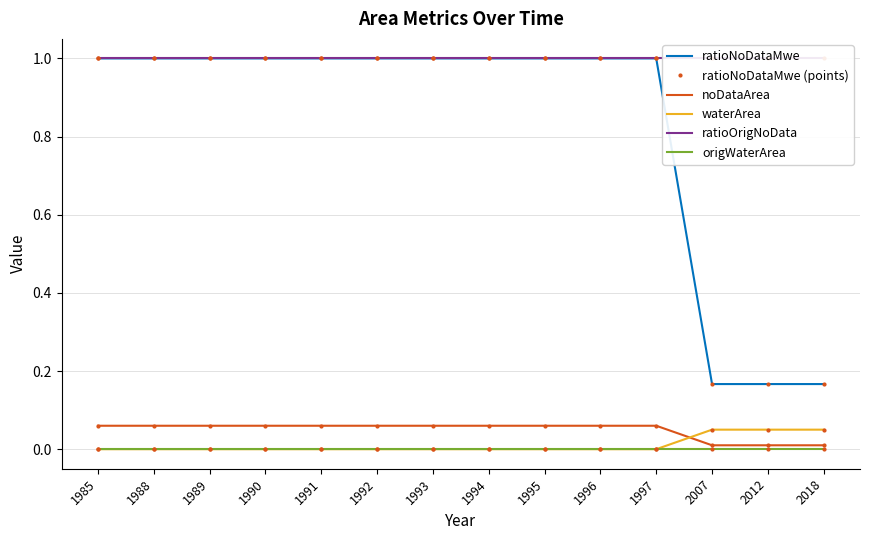

What is the sum of the noDataArea values at 1991 and 2012?

0.1